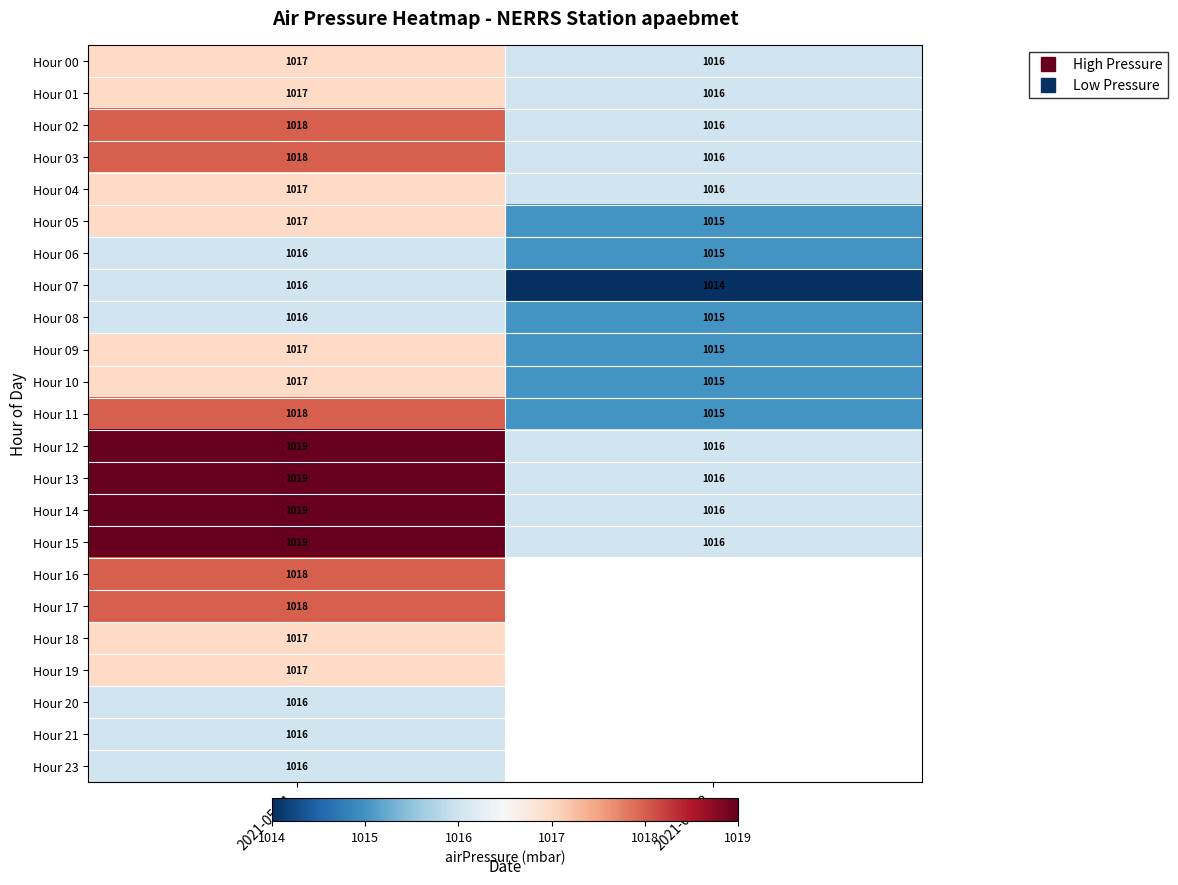

Between 2021-05-01 and 2021-05-02, which is larger?

2021-05-01